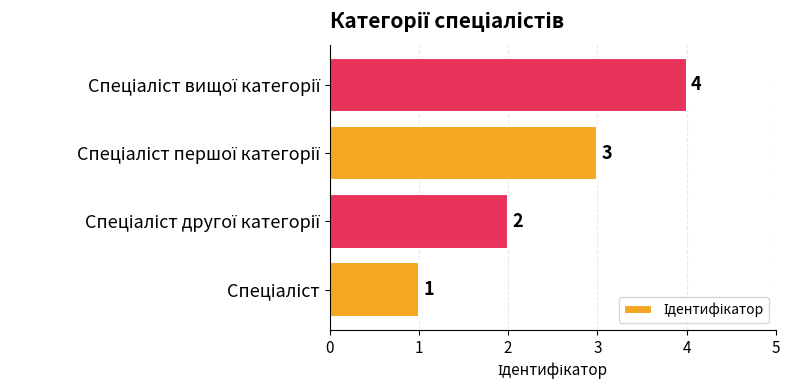

Count the values in the range 2 to 4.

3